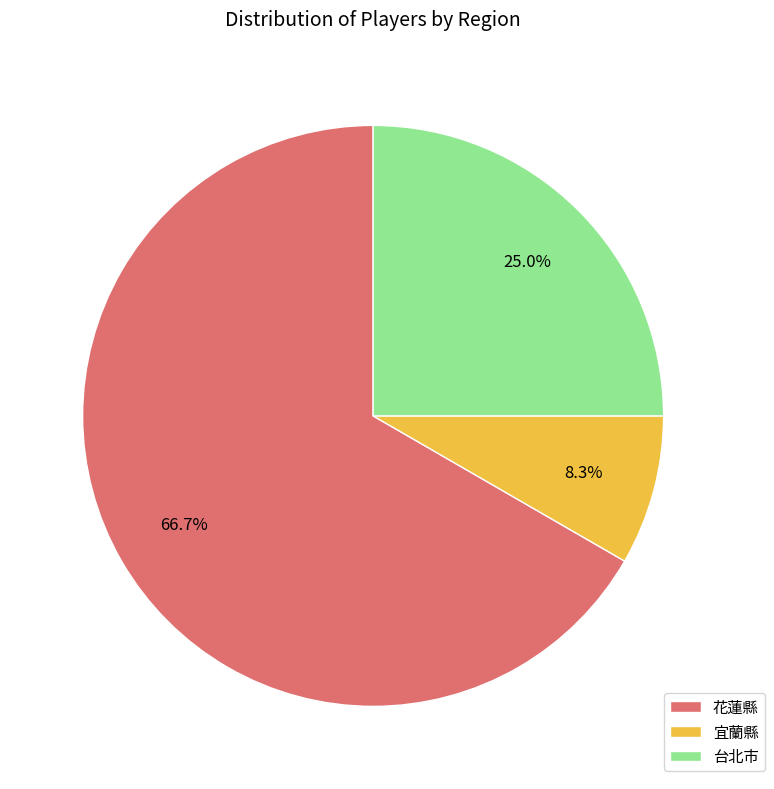

What is the ratio of the value at 宜蘭縣 to the value at 台北市?

0.3